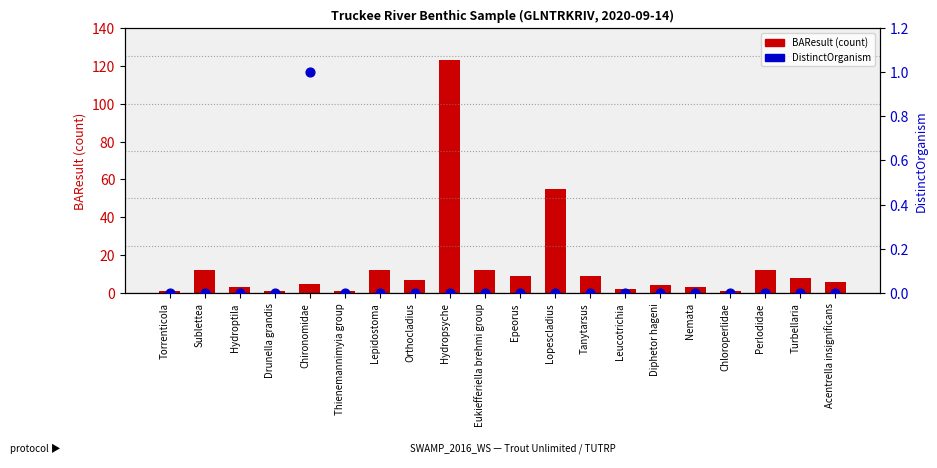

Which series has the largest total across all categories?

BAResult (count)